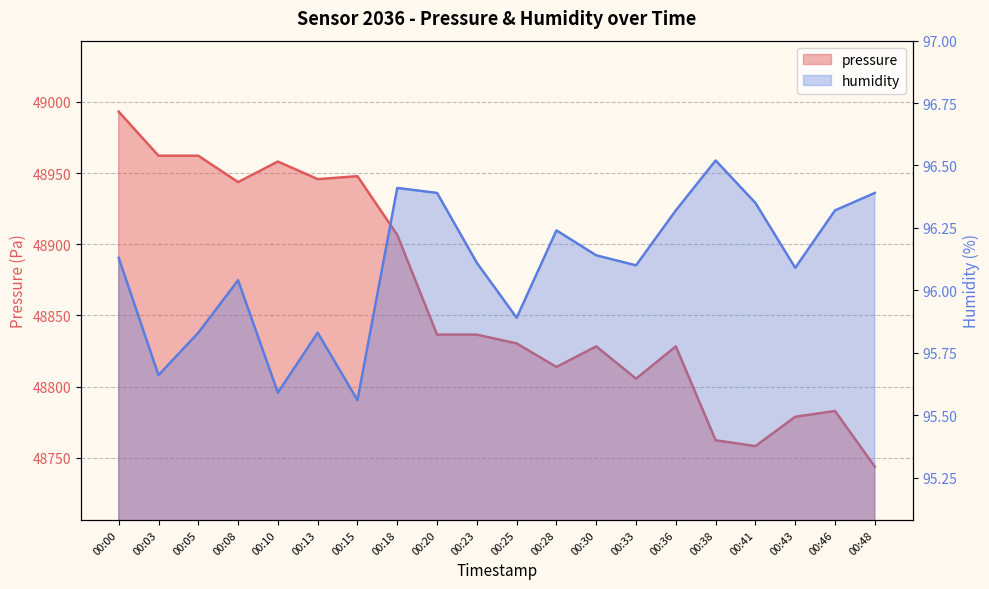

Reading left to right, extract all data points from this chart.

pressure: 00:00=48993.1	00:03=48962.2	00:05=48962.2	00:08=48943.7	00:10=48958.1	00:13=48945.7	00:15=48947.8	00:18=48906.5	00:20=48836.5	00:23=48836.5	00:25=48830.3	00:28=48813.8	00:30=48828.2	00:33=48805.5	00:36=48828.2	00:38=48762.2	00:41=48758.1	00:43=48778.8	00:46=48782.8	00:48=48743.7
humidity: 00:00=96.1	00:03=95.7	00:05=95.8	00:08=96.0	00:10=95.6	00:13=95.8	00:15=95.6	00:18=96.4	00:20=96.4	00:23=96.1	00:25=95.9	00:28=96.2	00:30=96.1	00:33=96.1	00:36=96.3	00:38=96.5	00:41=96.3	00:43=96.1	00:46=96.3	00:48=96.4